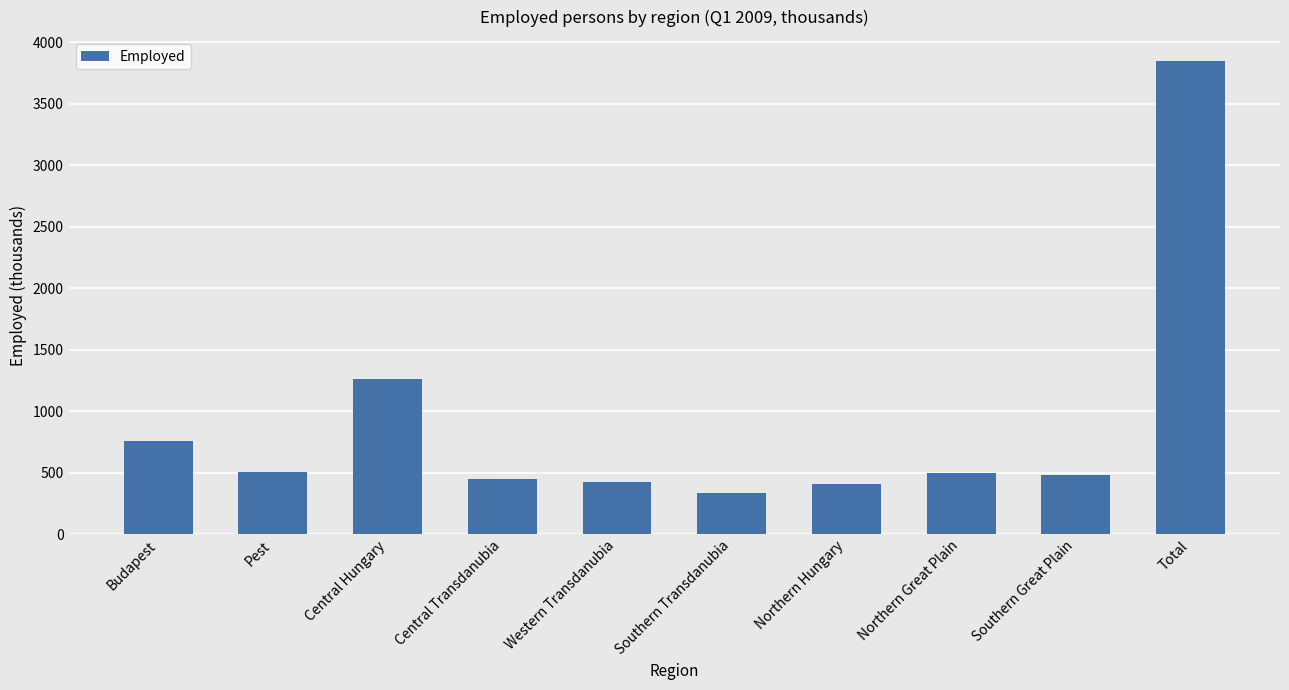

What is the difference between the maximum and minimum values?

3513.3